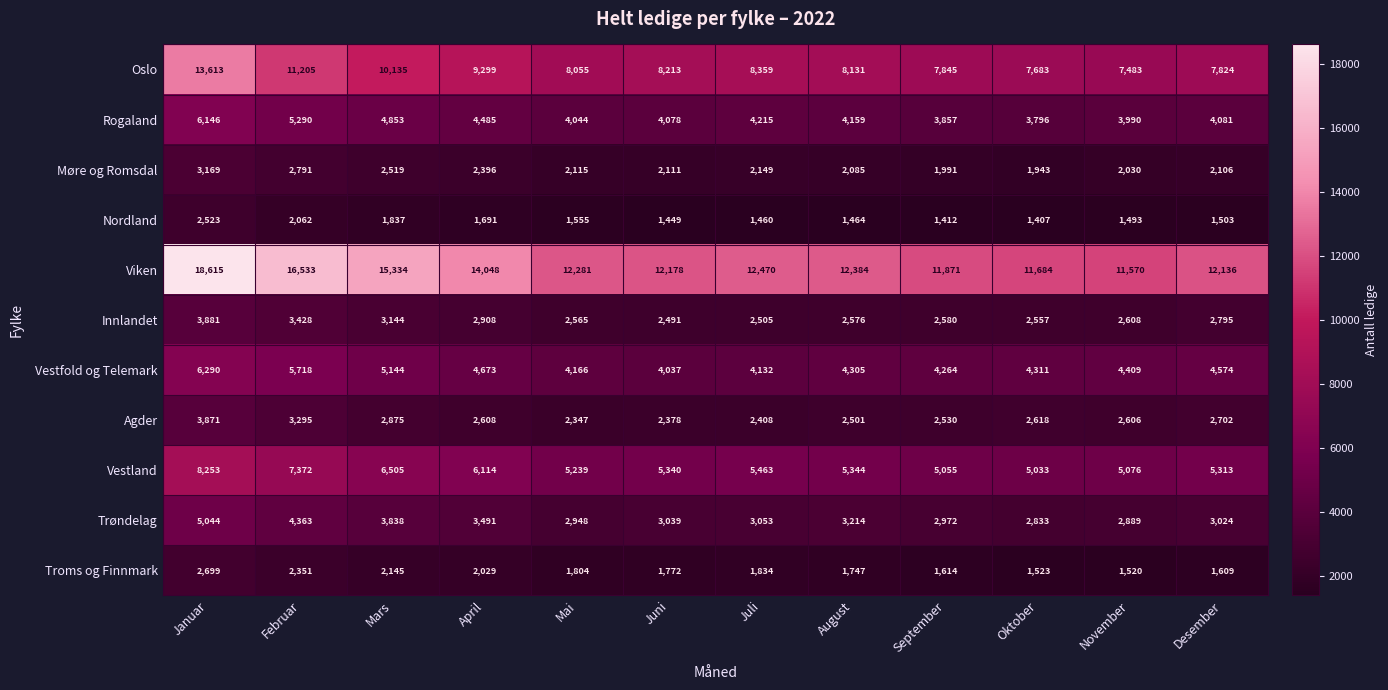

Read the Agder value at Desember, to the nearest 10.

2700